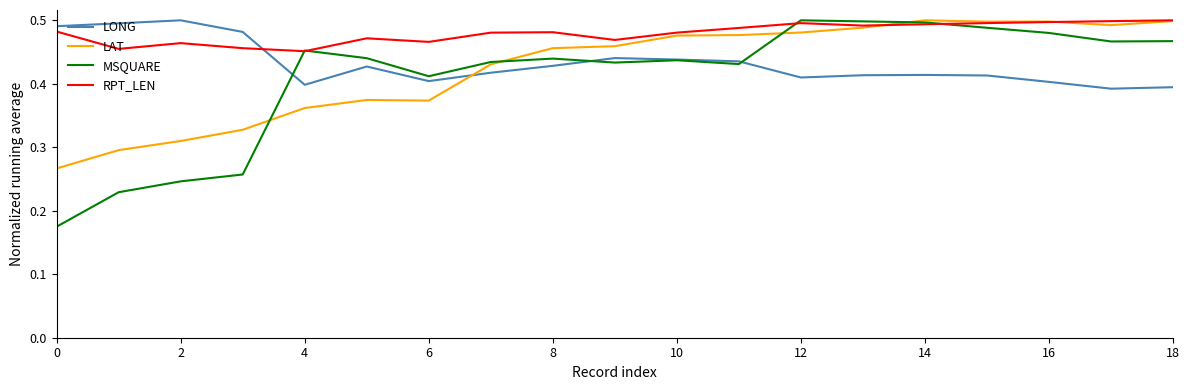

Which series has the largest total across all categories?

RPT_LEN